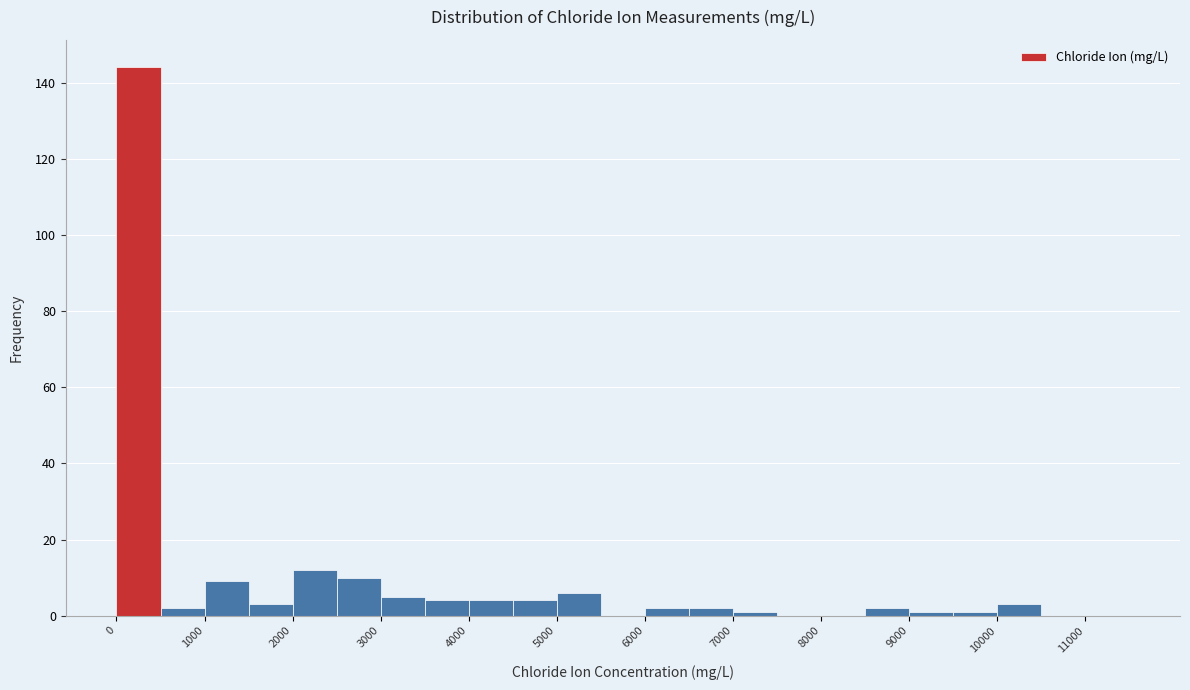

Which range on the x-axis has the tallest bar?

0 to 500